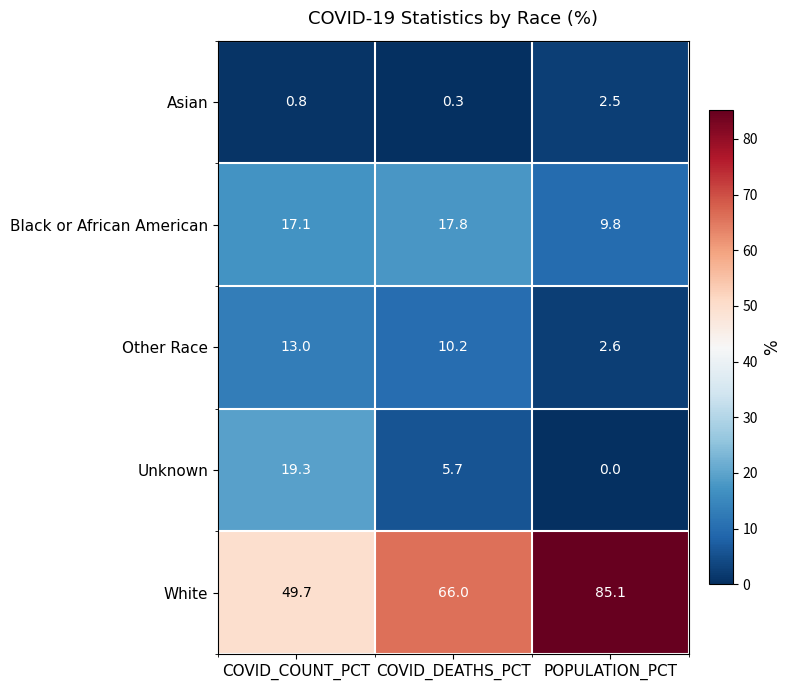

At how many categories does at least one series exceed 28?

3